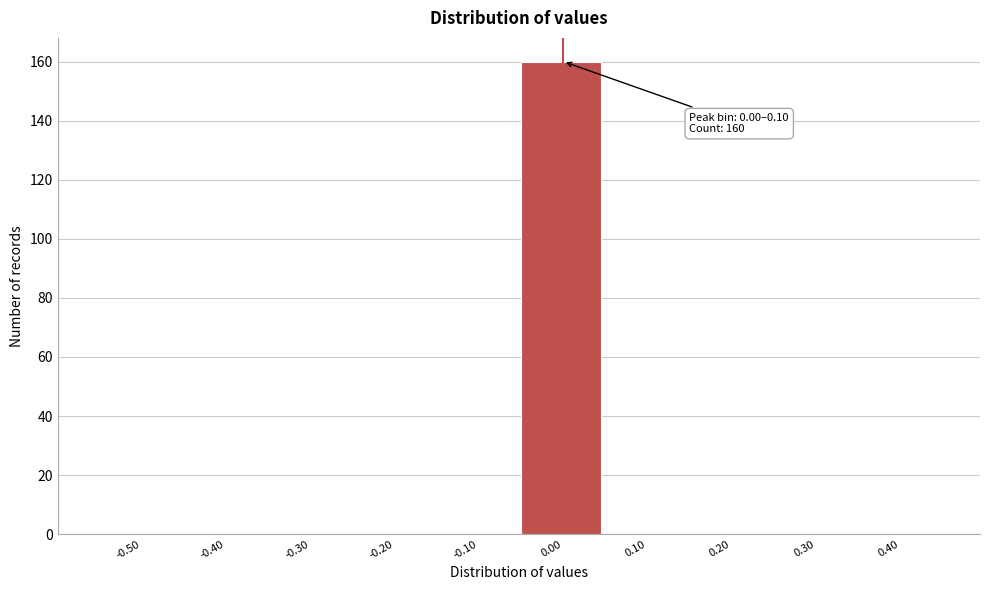

Reading right to left, extract all data points from this chart.

0.40=0	0.30=0	0.20=0	0.10=0	0.00=160	-0.10=0	-0.20=0	-0.30=0	-0.40=0	-0.50=0